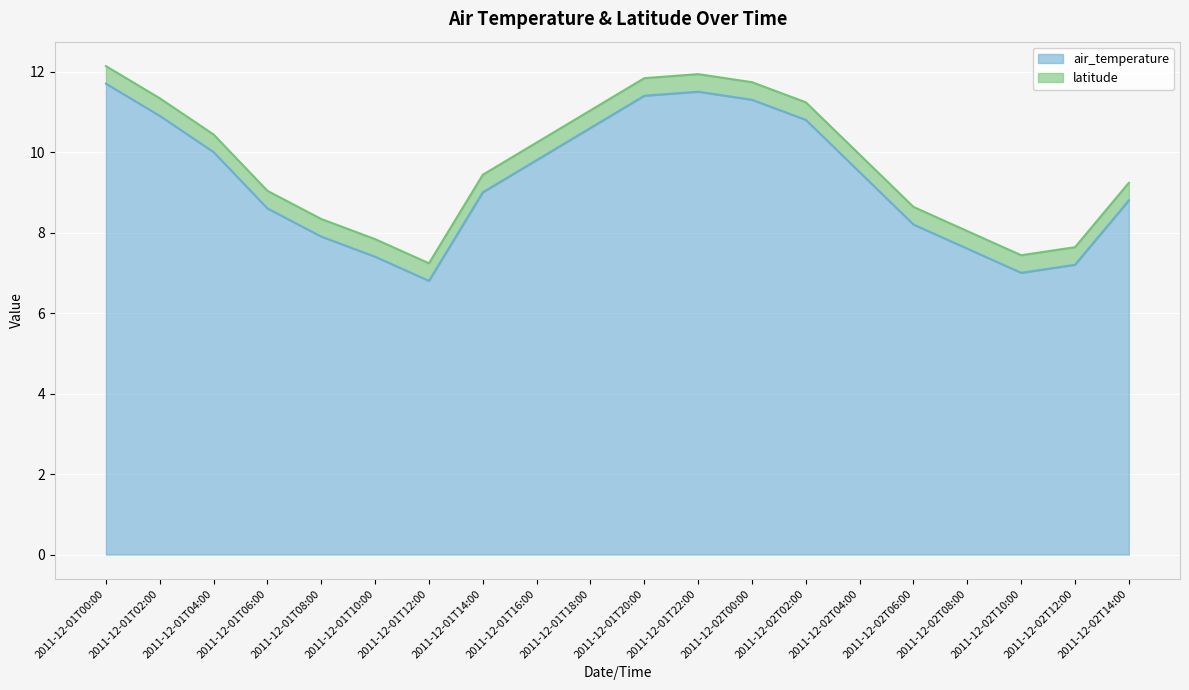

What is the change in value from 2011-12-01T06:00 to 2011-12-02T14:00?

+0.2